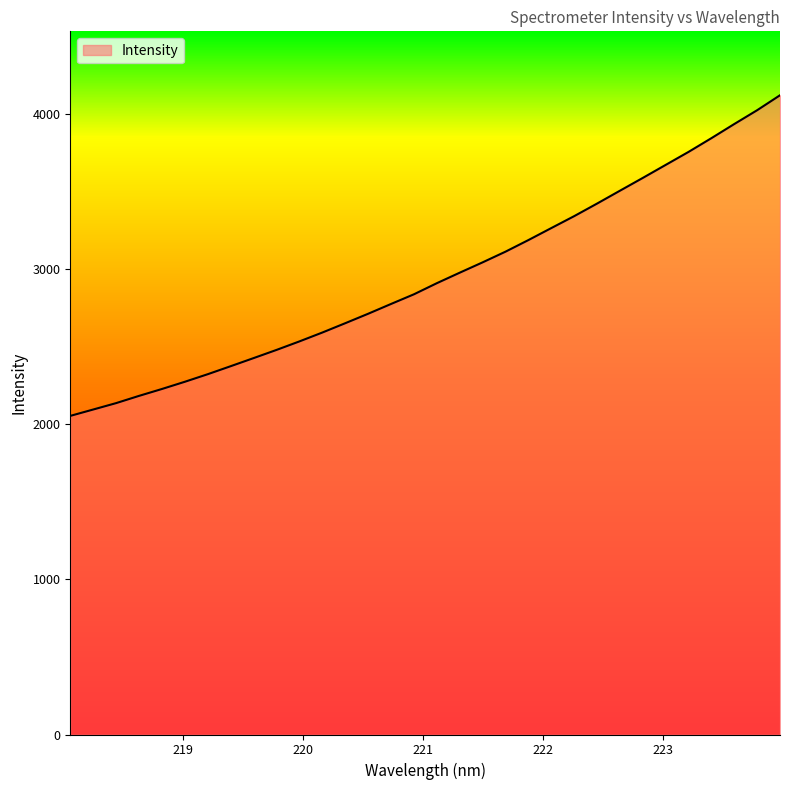

What is the minimum value shown in the chart?

2054.5